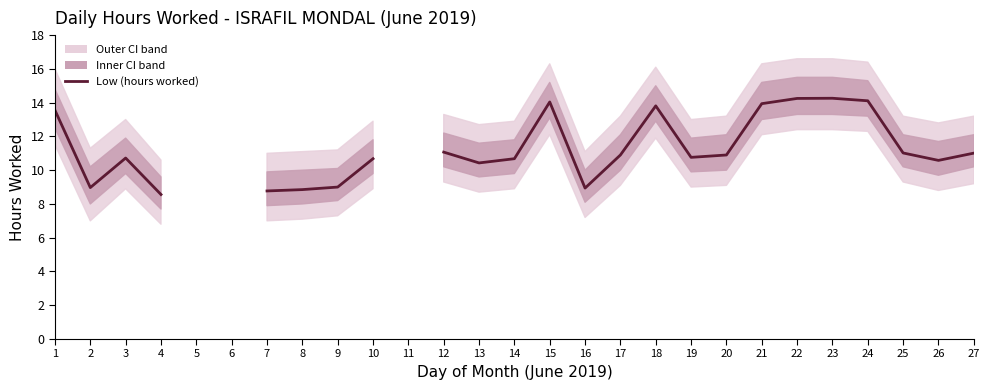

Which category has the highest value across all series?

23